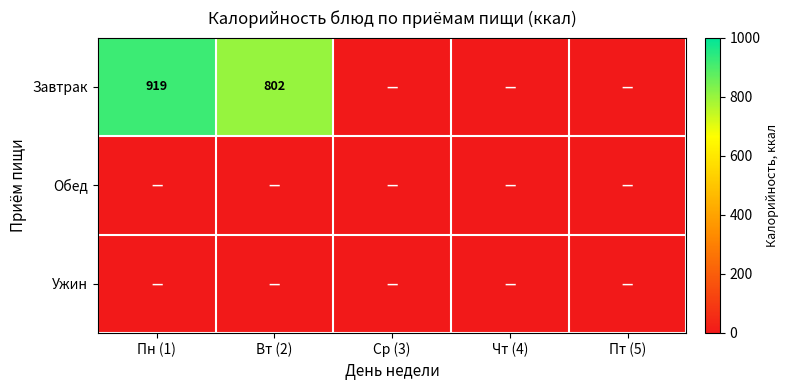

True or false: Завтрак has a value of 802 at Вт (2).

True